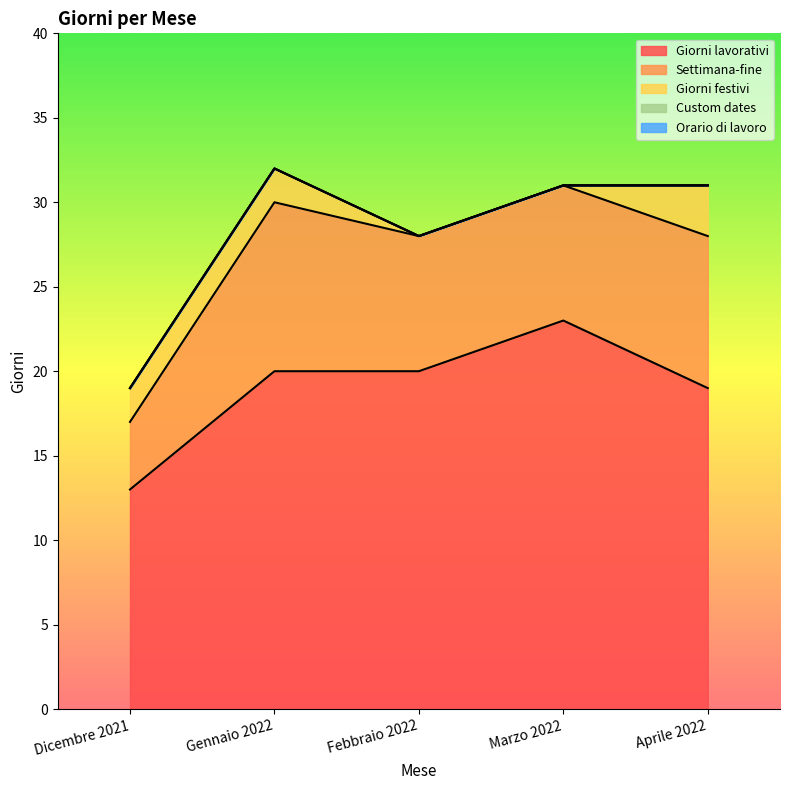

What is the difference between the second highest and minimum values in the Giorni festivi series?

2